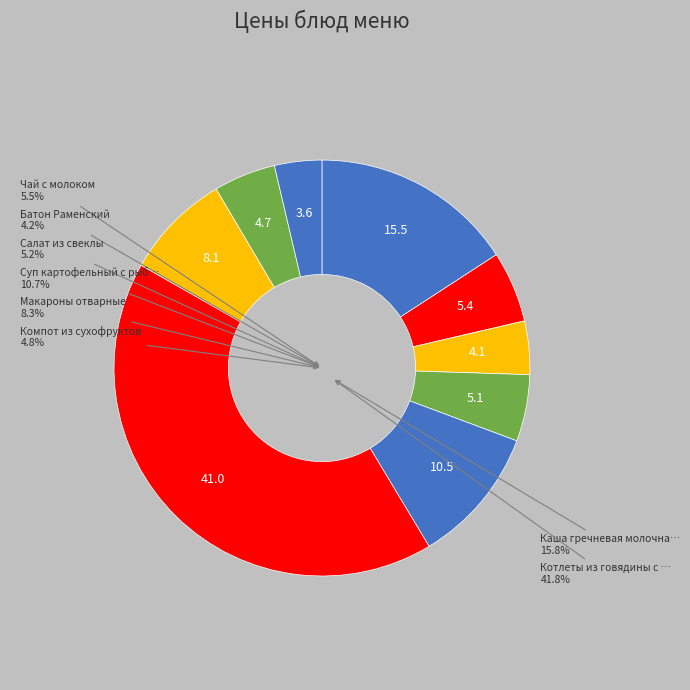

How much of the chart is everything except Батон Раменский?

95.8%